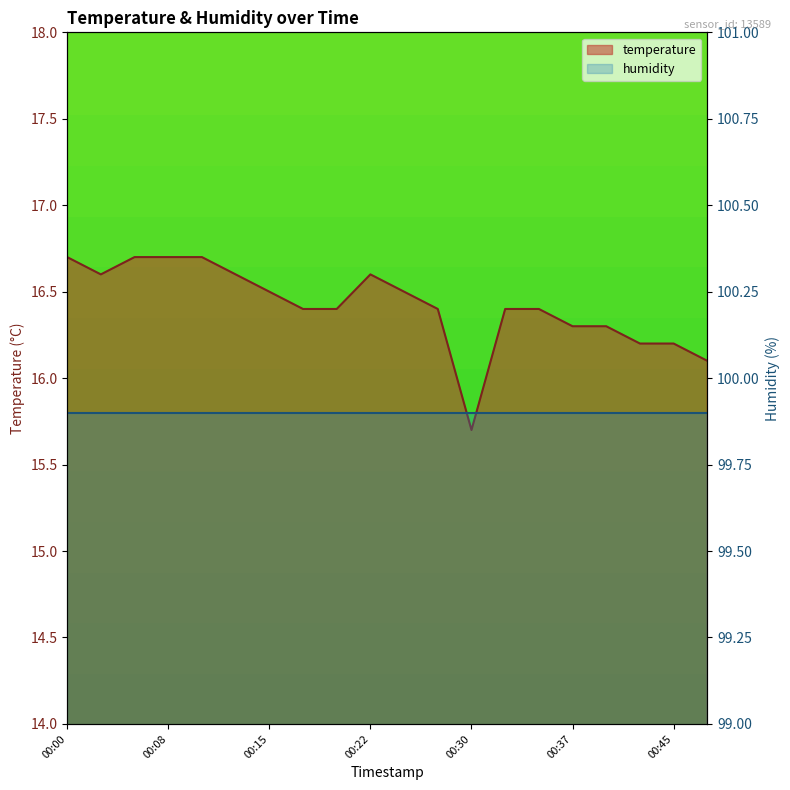

True or false: the data shows 16.4 at 00:18.

True